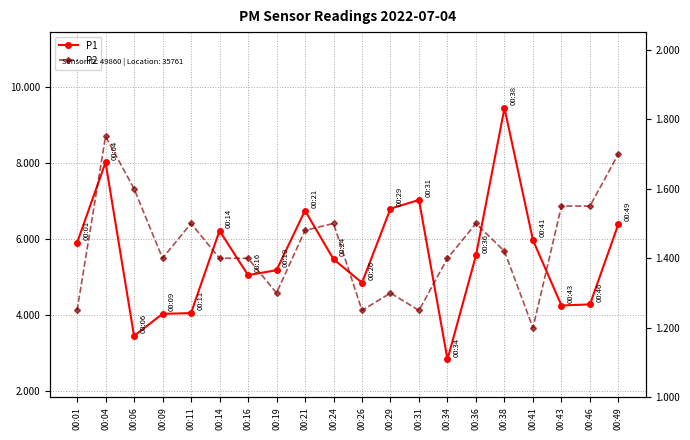

List the labels in order of P1 value, largest first.

00:38, 00:04, 00:31, 00:29, 00:21, 00:49, 00:14, 00:41, 00:01, 00:36, 00:24, 00:19, 00:16, 00:26, 00:46, 00:43, 00:11, 00:09, 00:06, 00:34